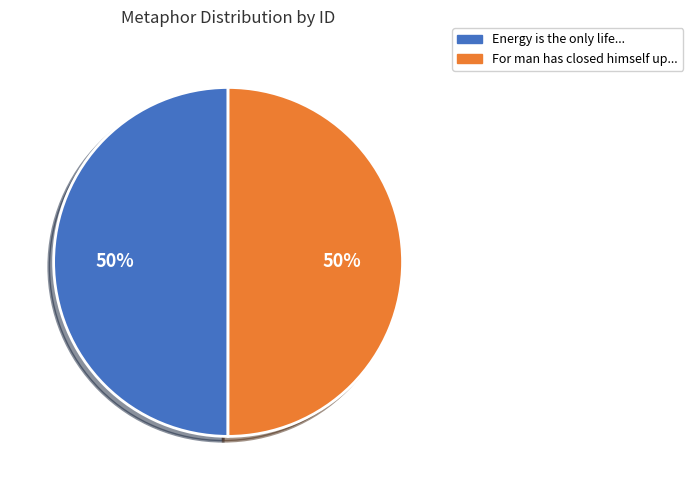

The Energy is the only life... slice represents 40% of the pie. True or false?

False